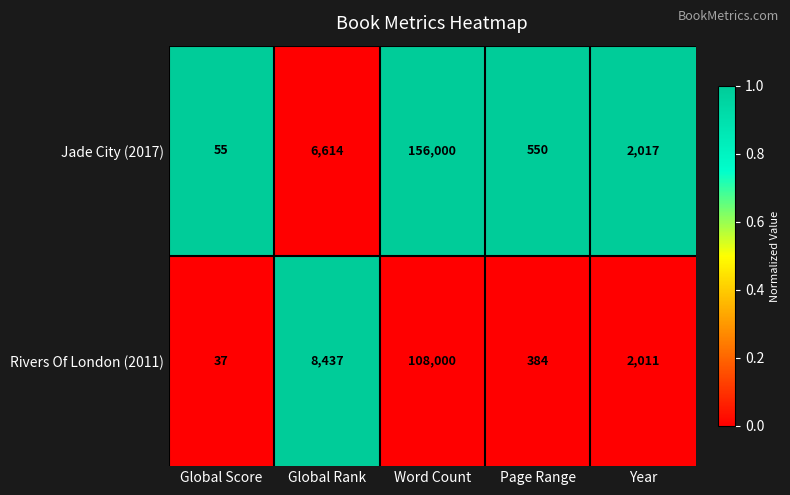

Reading left to right, transcribe all the data shown in this chart.

Jade City (2017): 55	6614	156000	550	2017
Rivers Of London (2011): 37	8437	108000	384	2011